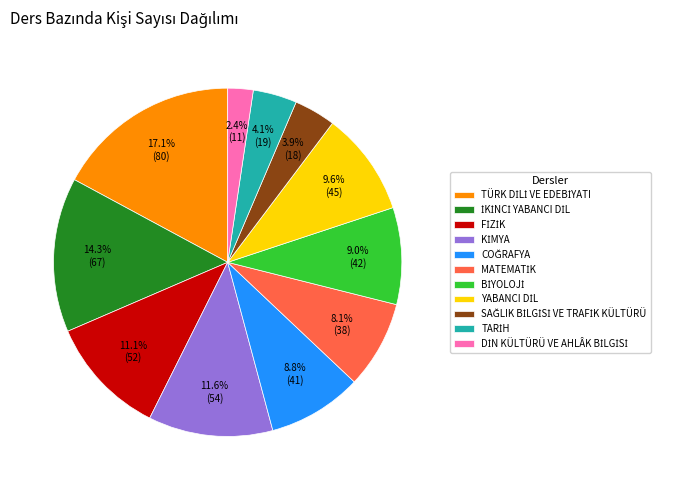

Does any single category account for the majority?

No